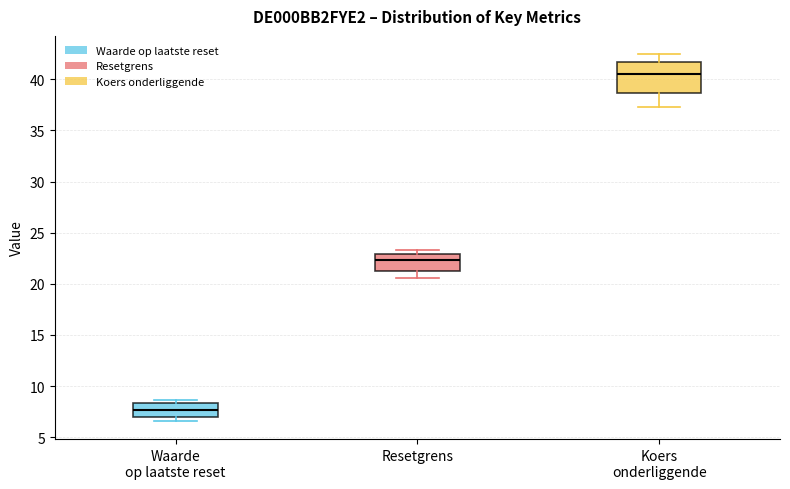

Which box's median line is the highest?

Koers onderliggende